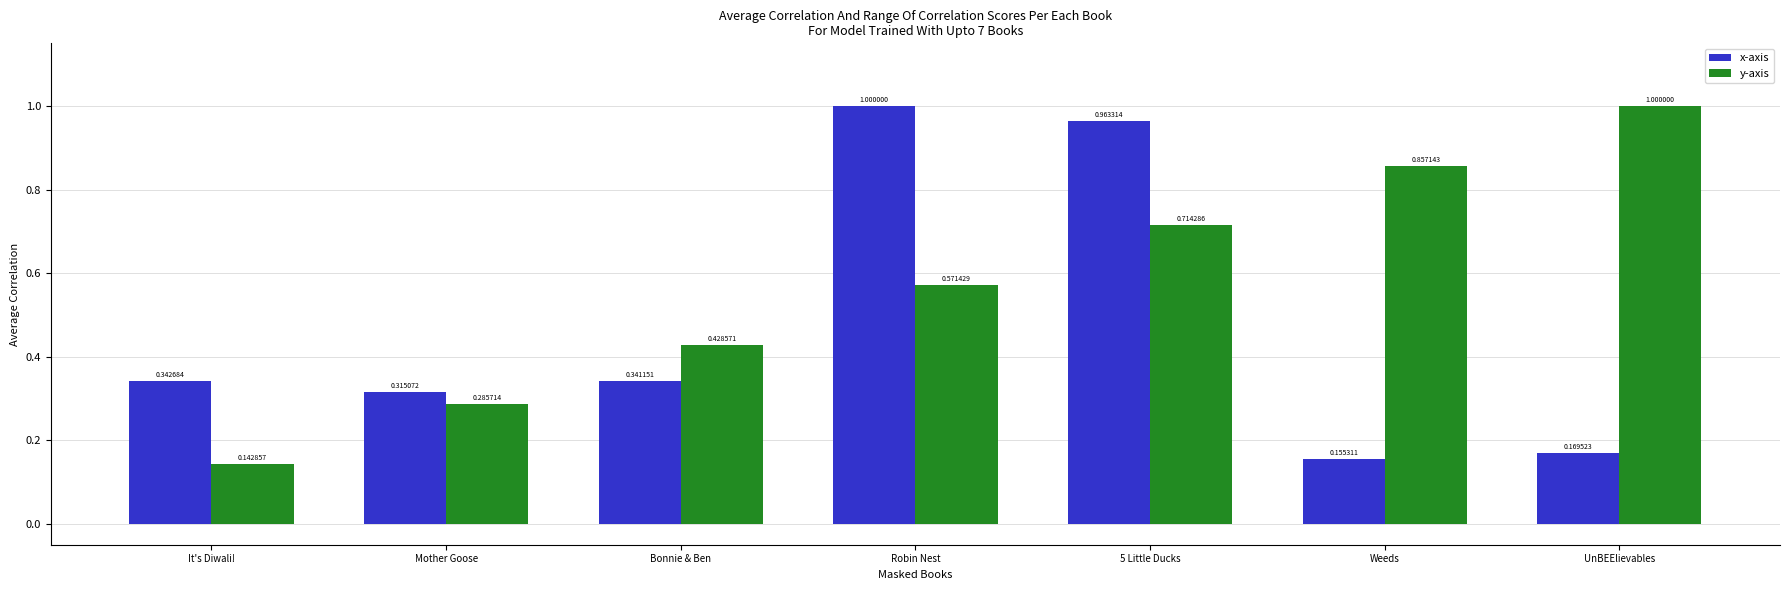

The x-axis series shows 0.3 at 5 Little Ducks. True or false?

False